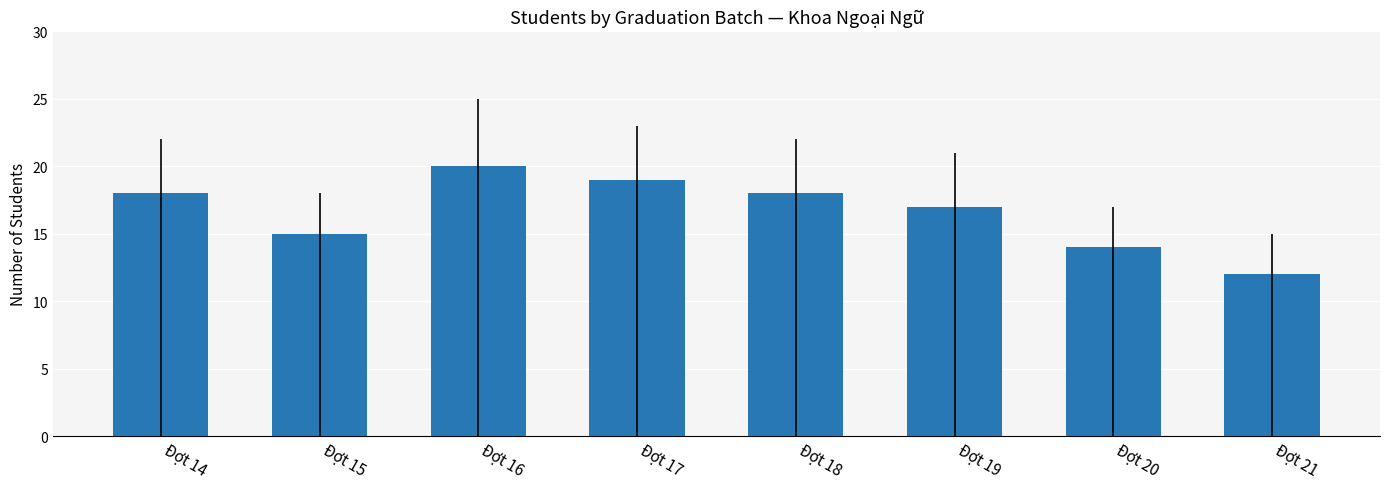

What is the maximum value shown in the chart?

20